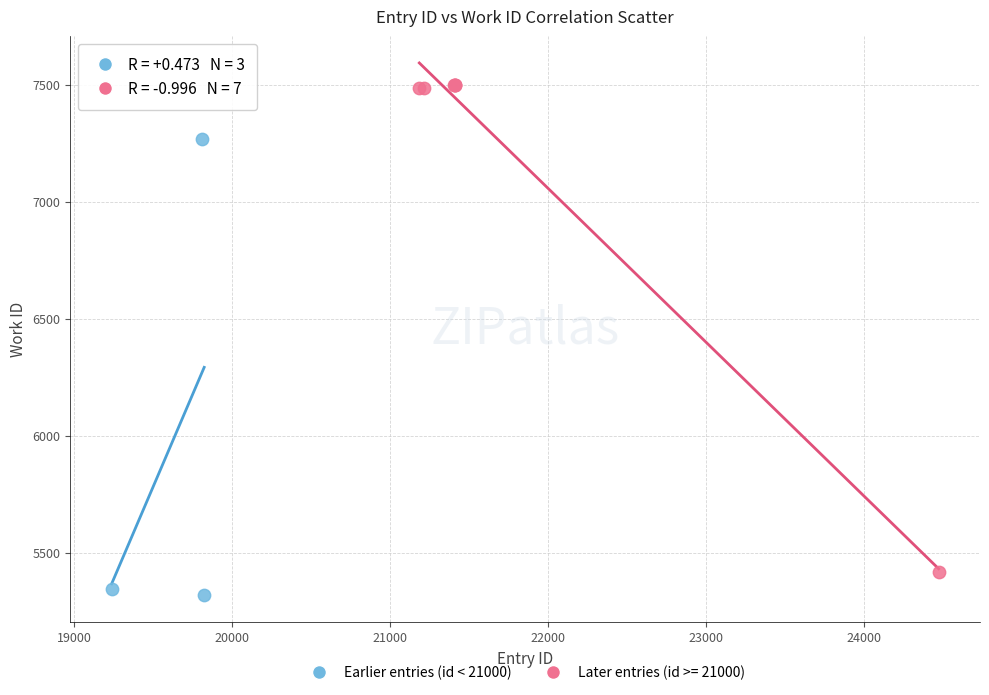

Which series contains the highest Y value?

Later entries (id >= 21000)